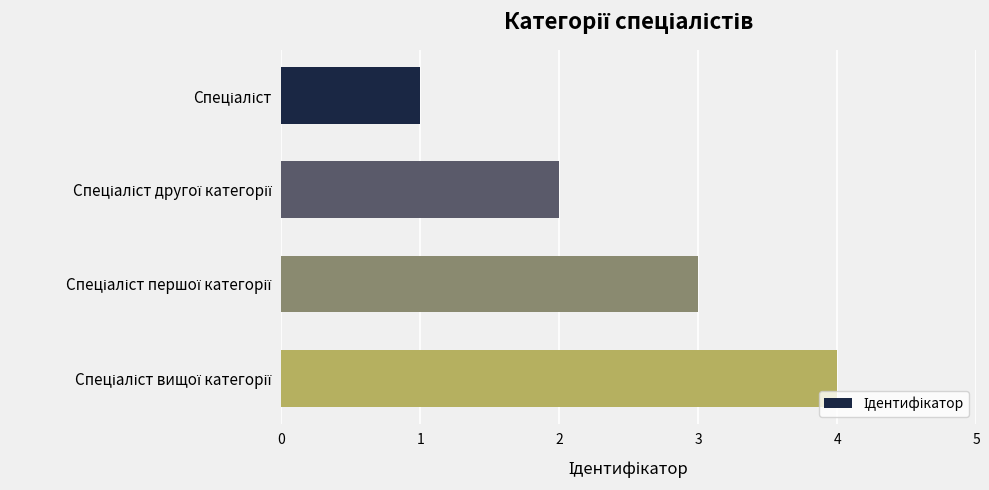

What is the difference between the maximum and minimum values?

3